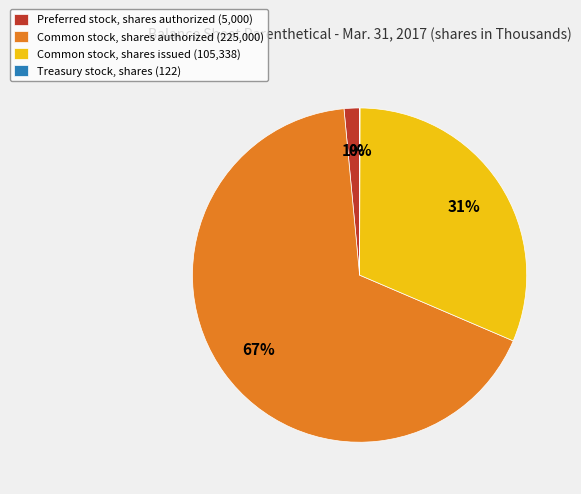

Is Common stock, shares issued (105,338) the majority of the pie?

No